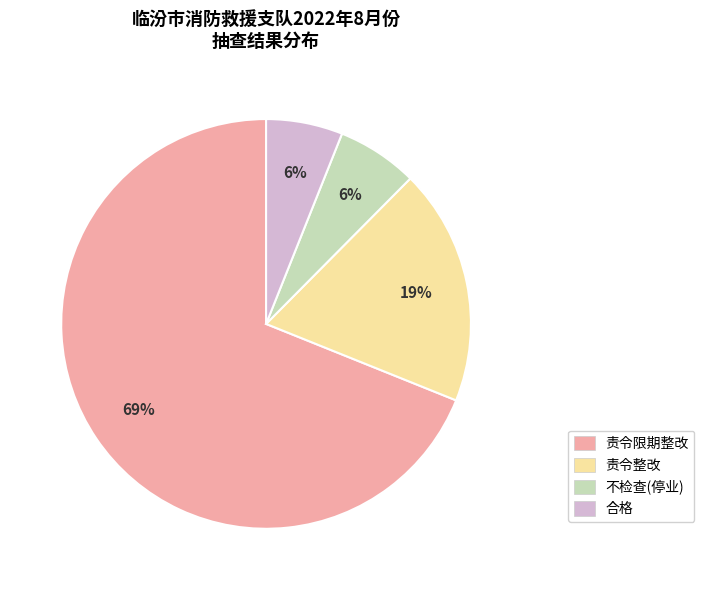

Count the number of slices in the pie.

4